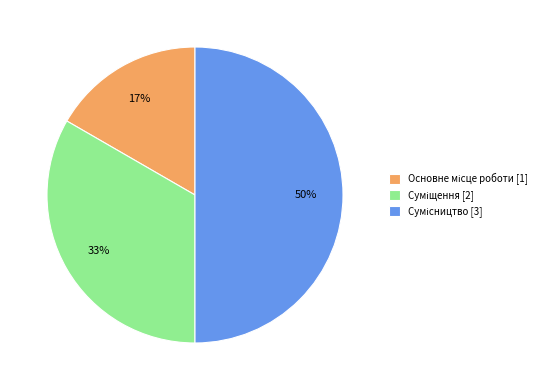

How many slices are in this pie chart?

3